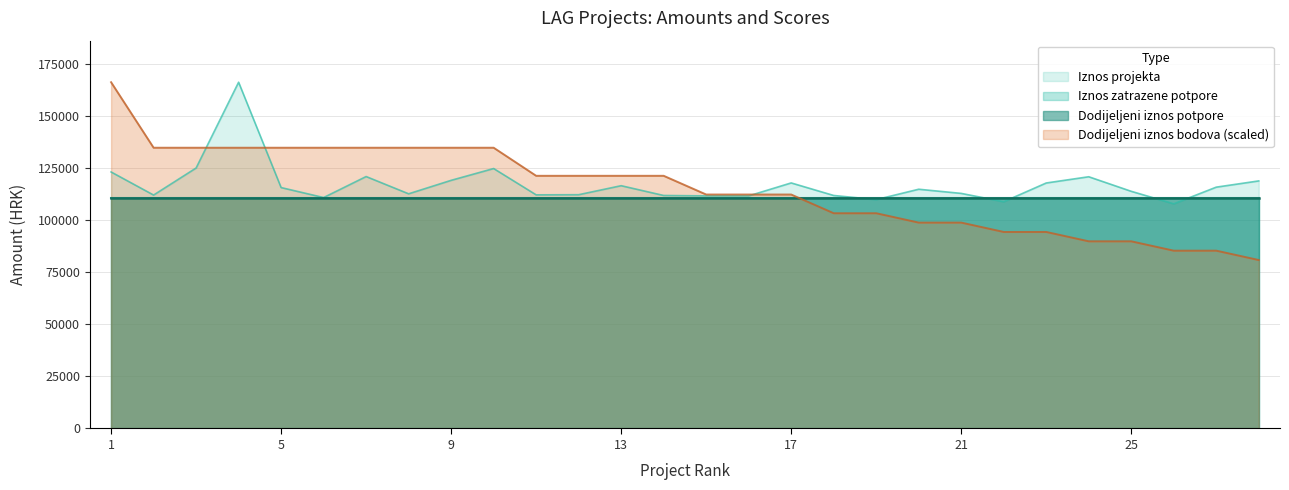

List the labels in order of Dodijeljeni iznos bodova value, largest first.

1, 2, 3, 4, 5, 6, 7, 8, 9, 10, 11, 12, 13, 14, 15, 16, 17, 18, 19, 20, 21, 22, 23, 24, 25, 26, 27, 28